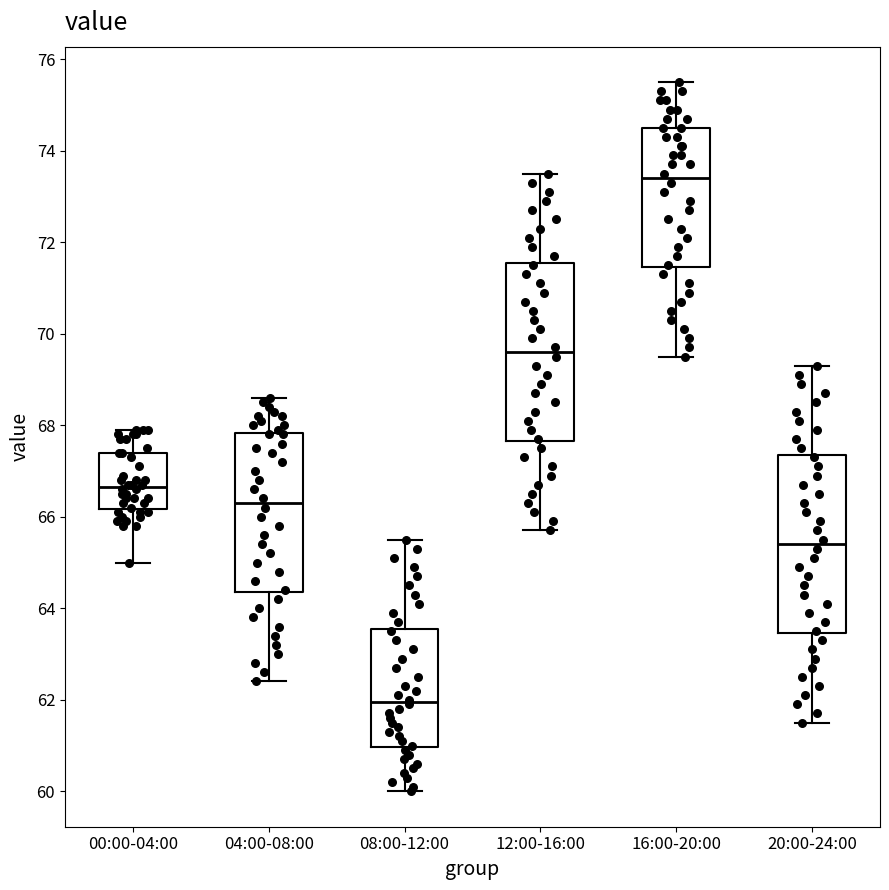

Which box's median line is the highest?

16:00-20:00